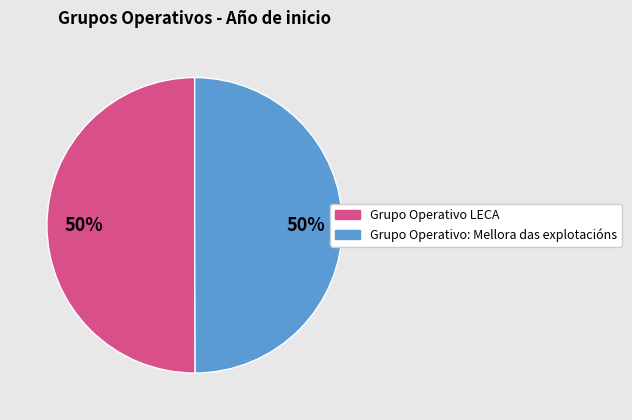

What percentage is the Grupo Operativo: Mellora das explotacións slice, to the nearest percent?

50%